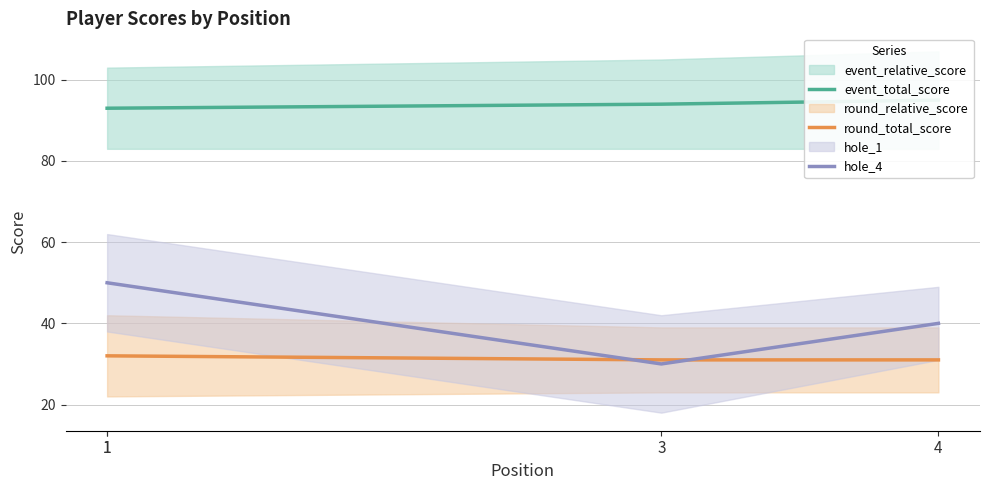

How many data points in event_total_score are less than 94?

2